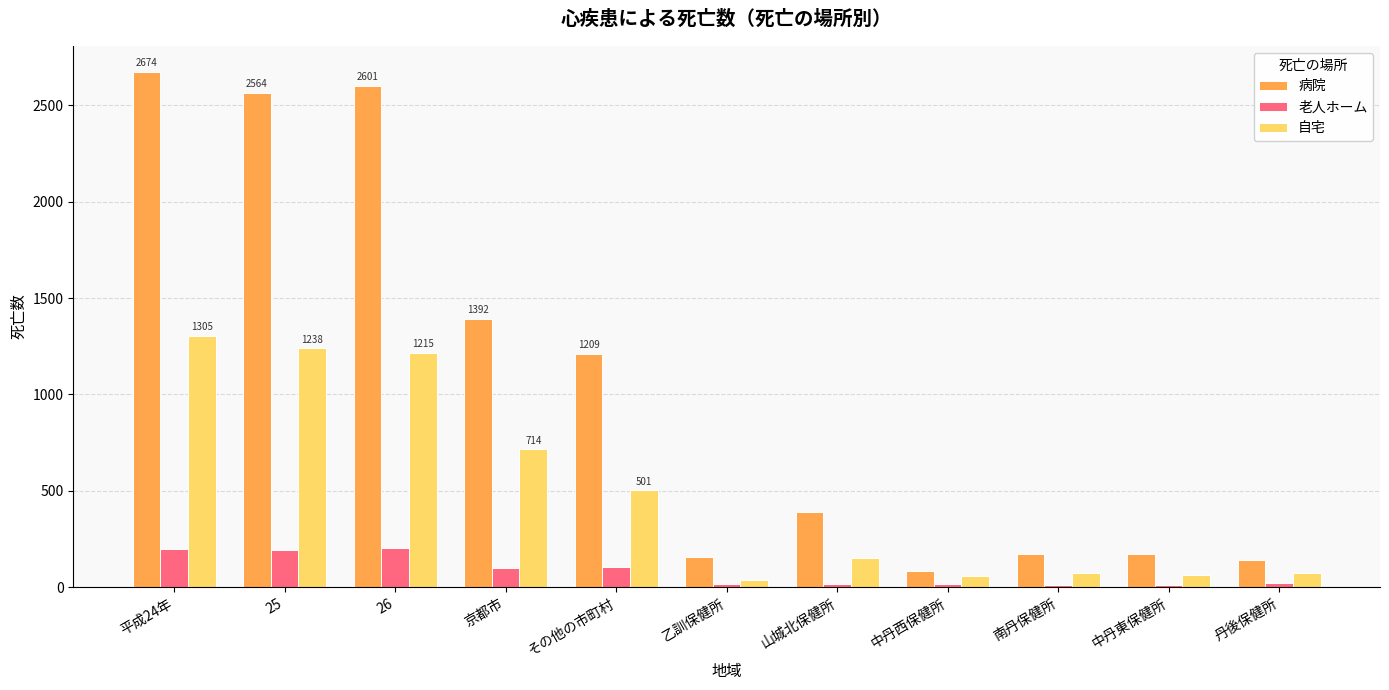

Which category has the highest value across all series?

平成24年